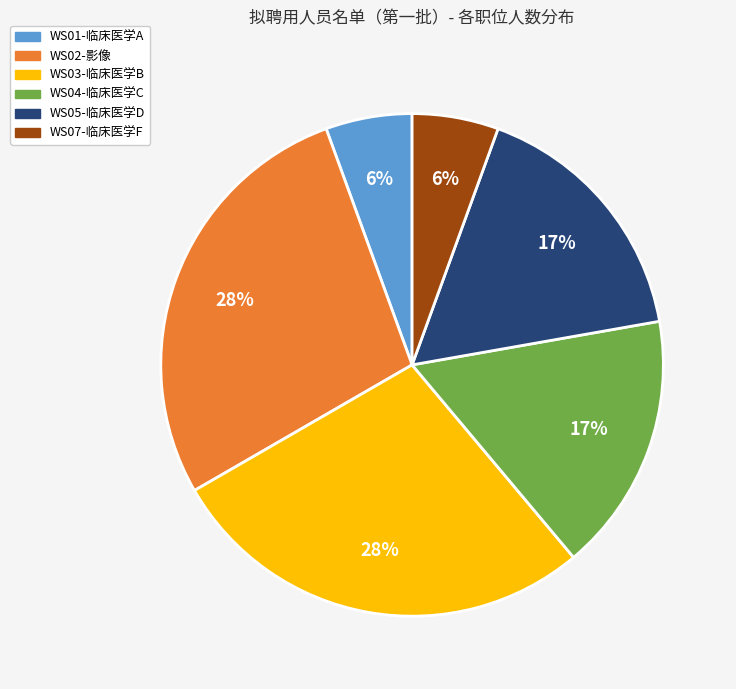

Between WS01-临床医学A and WS05-临床医学D, which is larger?

WS05-临床医学D